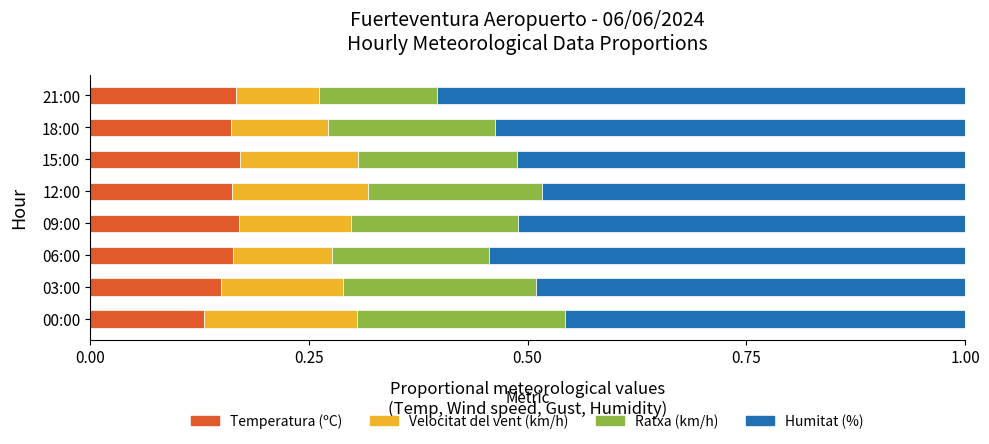

What is the total value across all series at 18:00?

1.0